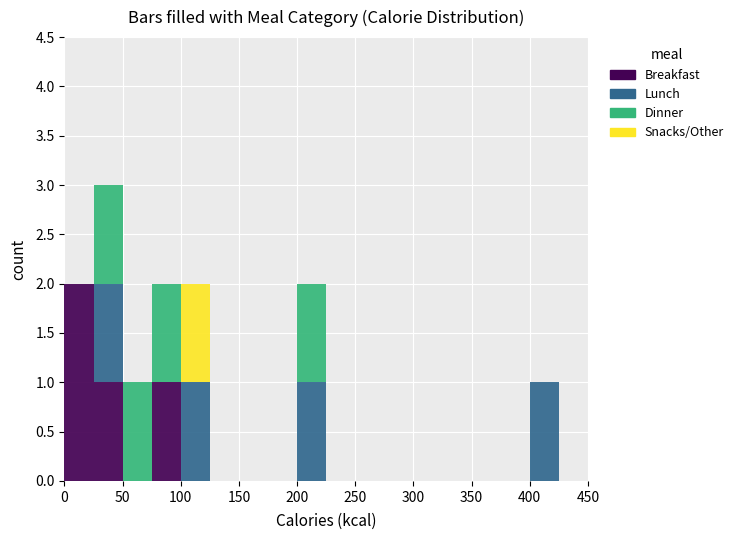

What is the total height of the stacked bar covering 0 to 25 on the x-axis? The values are not printed on the chart, so give them approximately, as read against the axis.

2